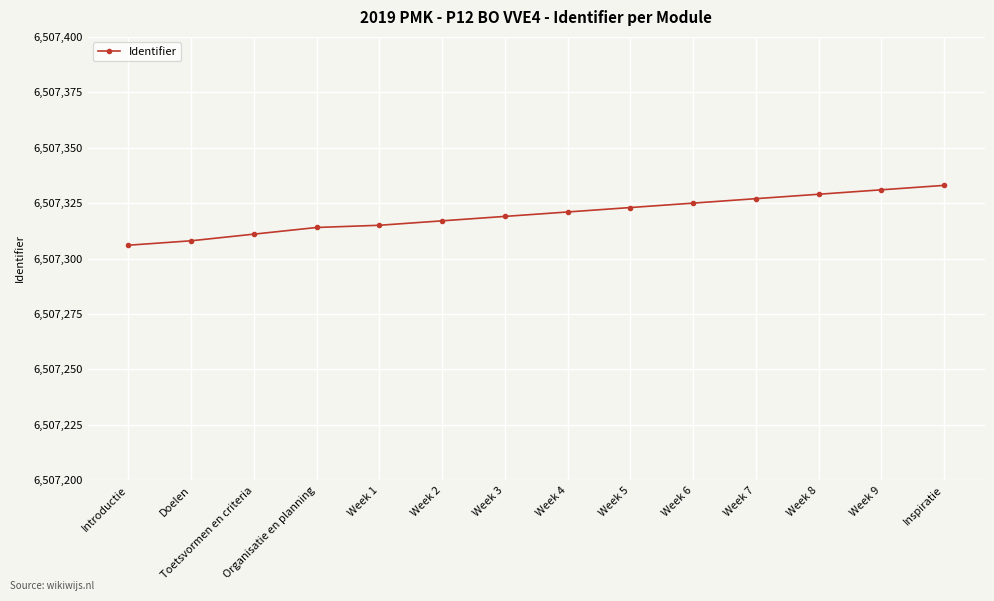

The value at Week 3 is 6507319. True or false?

True